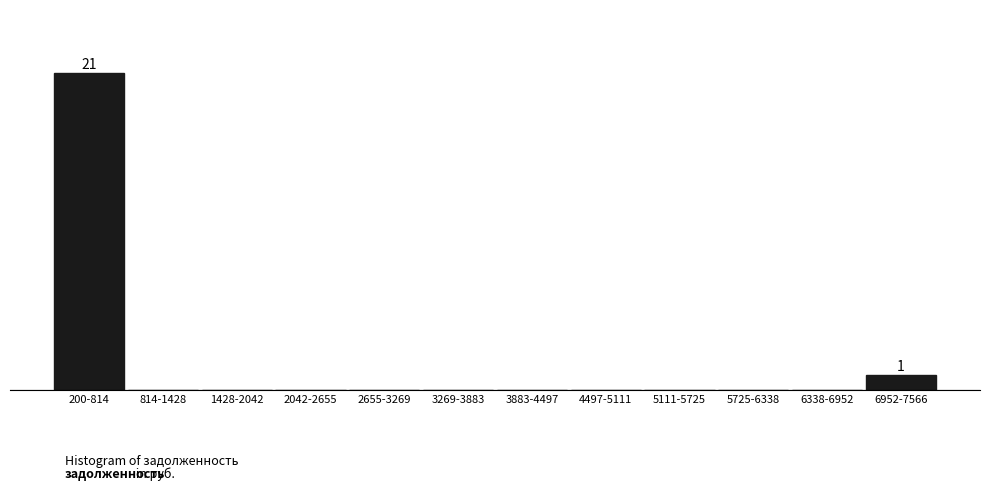

Are the bars horizontal?

No